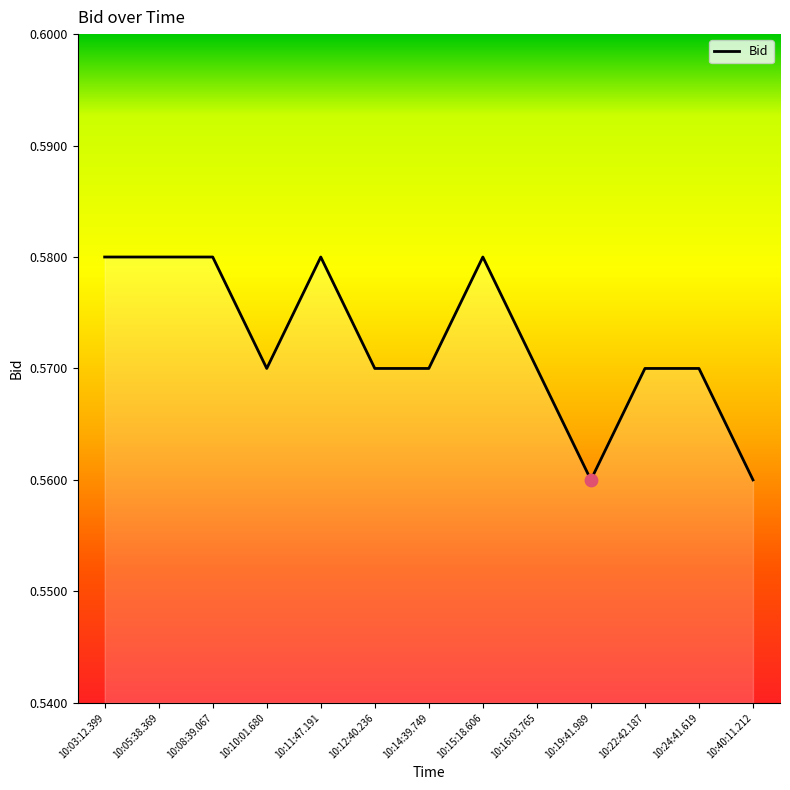

Between 10:19:41.989 and 10:10:01.680, which is larger?

10:10:01.680